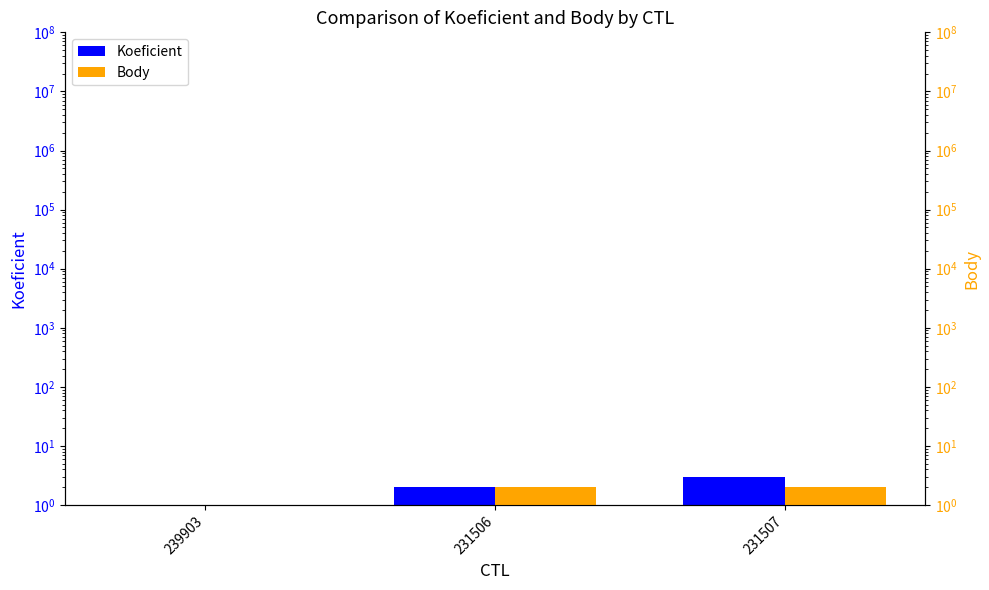

Reading right to left, list all the values displayed in this chart.

Koeficient: 3	2	1
Body: 2	2	1